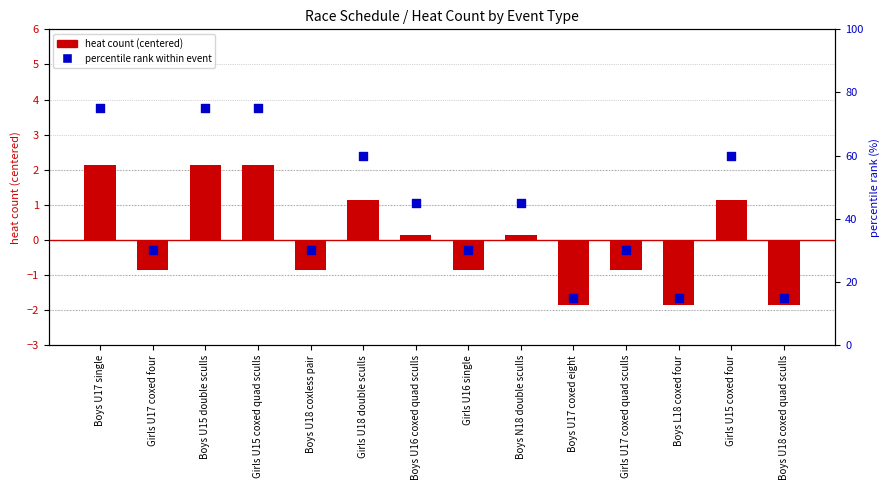

Is the value of heat count (centered) at Boys U17 coxed eight greater than the value of percentile rank within event at Boys U17 single?

No